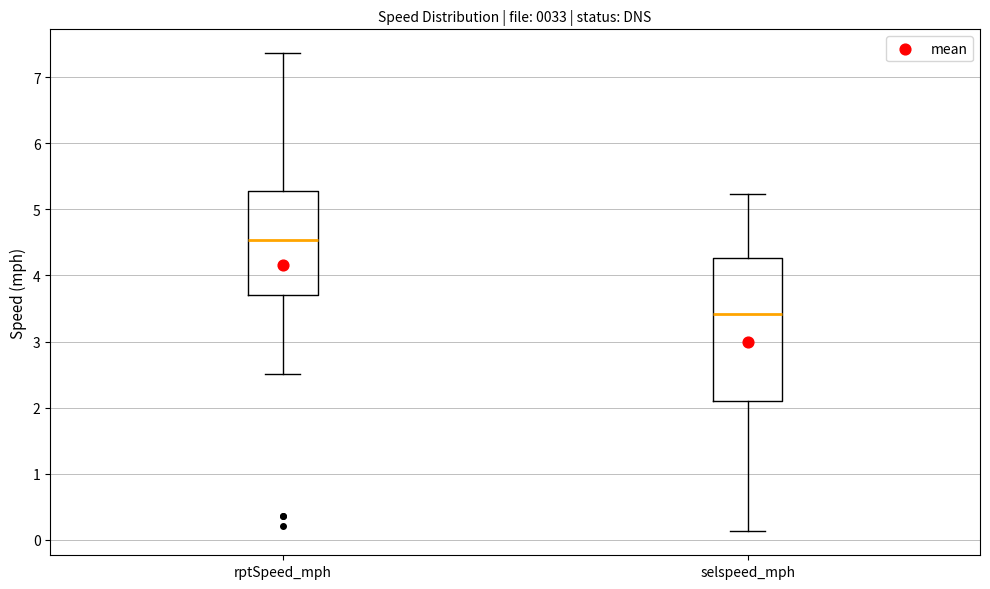

Where is the upper edge of the box for rptSpeed_mph on the y-axis? The values are not printed on the chart, so give them approximately, as read against the axis.

5.3